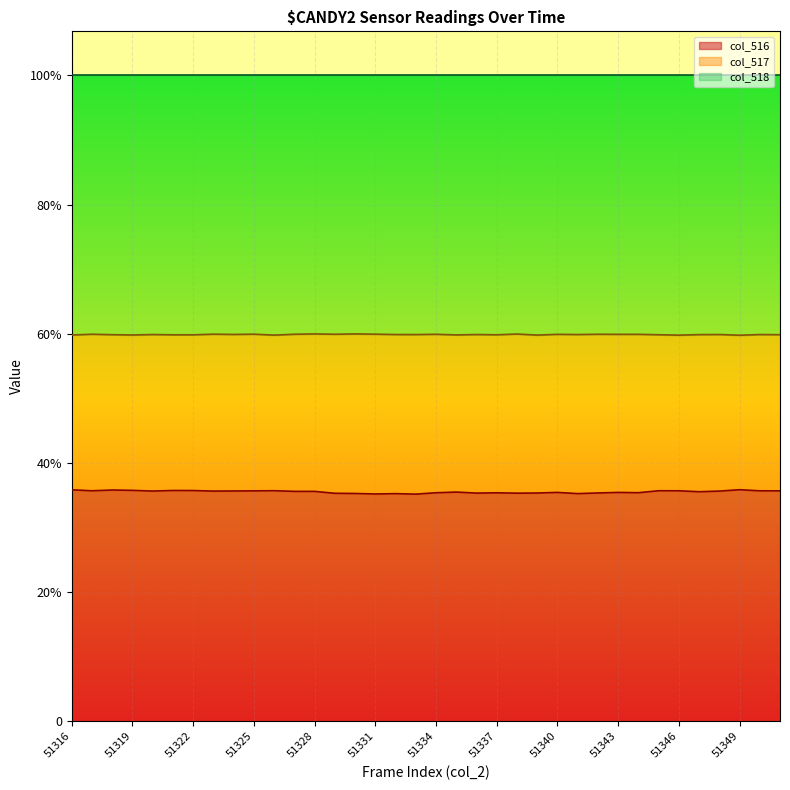

What is the sum of all col_516 values?

838112